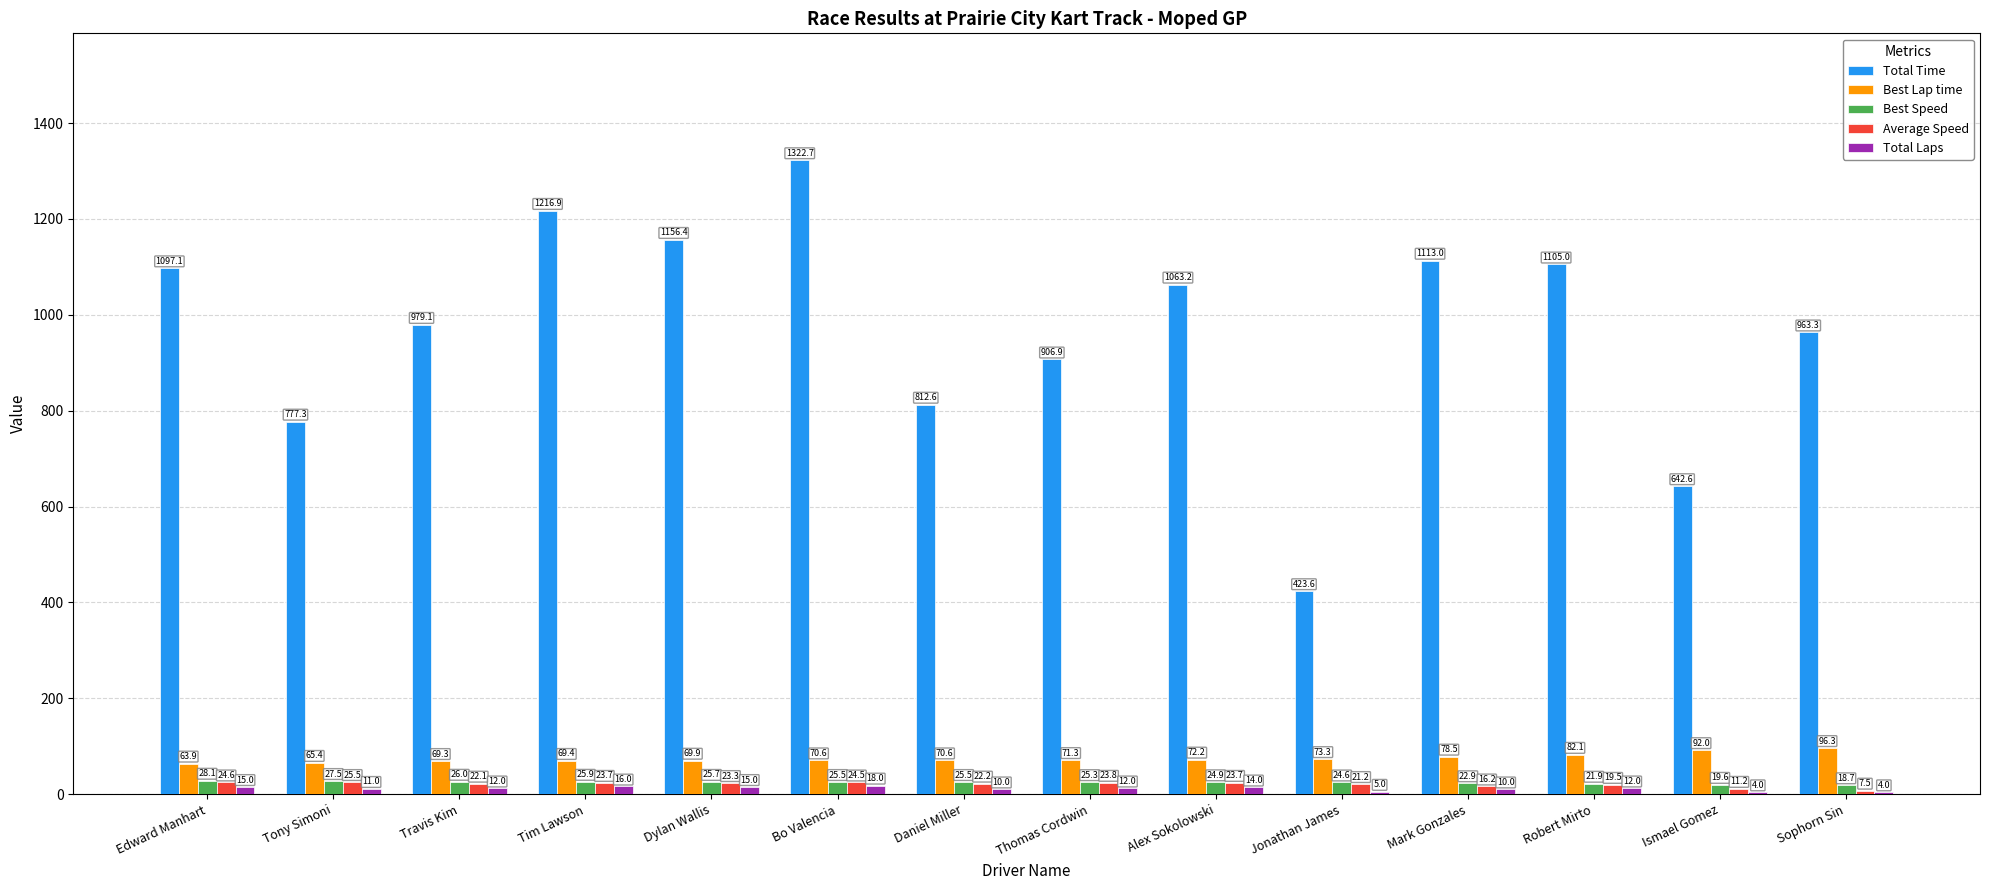

At which category is the sum across all series the highest?

Bo Valencia